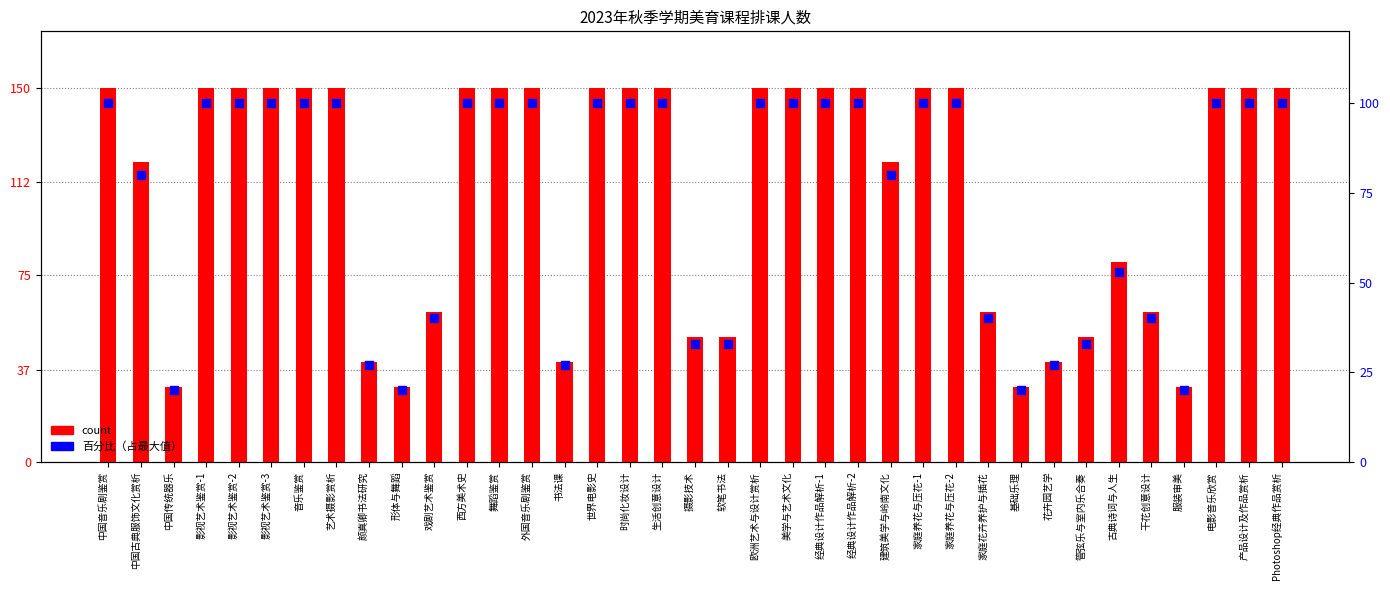

Which series has the largest total across all categories?

count